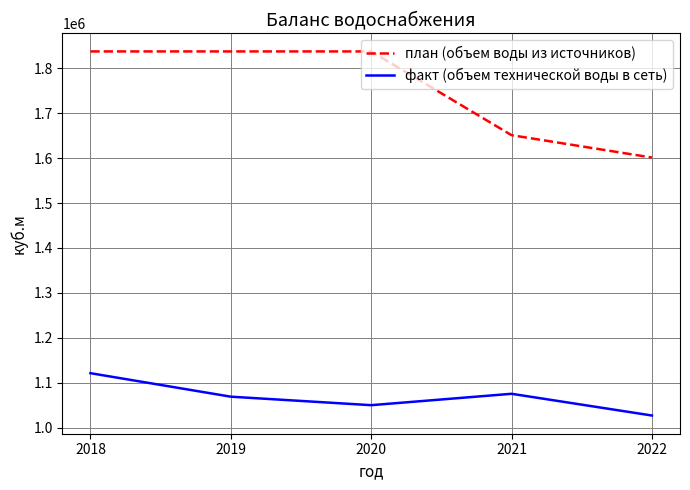

Between 2019 and 2020, which series saw the biggest shift?

факт (объем технической воды в сеть)